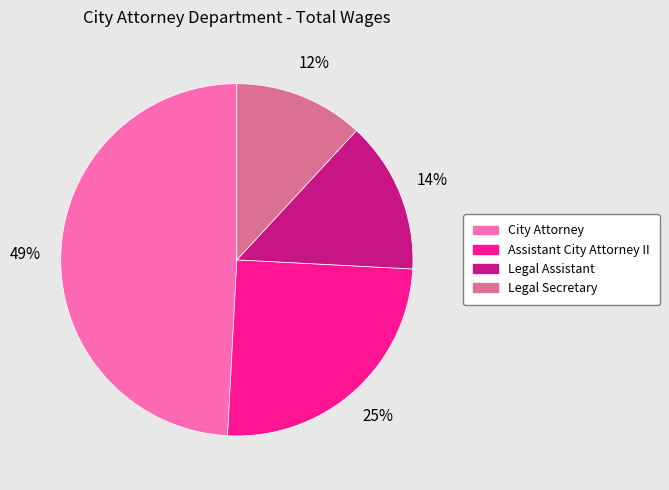

To the nearest percent, what portion does Assistant City Attorney II represent?

25%